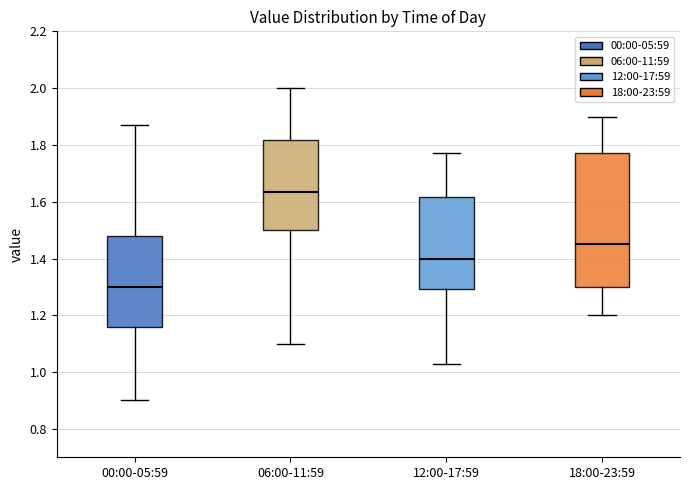

Reading left to right, transcribe this box plot: for each box, give where its median line is, the range the box spans, and where its two whiskers end, as read against the y-axis. The values are not printed on the chart, so give them approximately, as read against the axis.

00:00-05:59: median 1.30, box 1.16 to 1.48, whiskers 0.90 to 1.88
06:00-11:59: median 1.64, box 1.50 to 1.82, whiskers 1.10 to 2.00
12:00-17:59: median 1.40, box 1.30 to 1.62, whiskers 1.04 to 1.78
18:00-23:59: median 1.46, box 1.30 to 1.78, whiskers 1.20 to 1.90